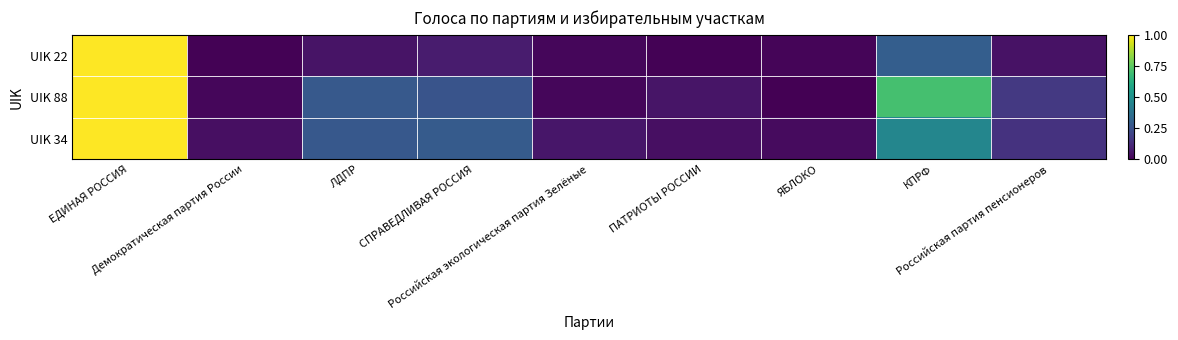

List the series in order of their peak value, highest first.

UIK 22, UIK 88, UIK 34